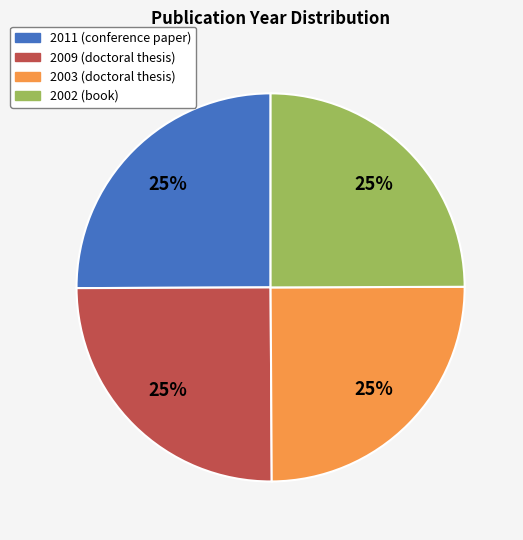

To the nearest percent, what is the average slice percentage?

25%